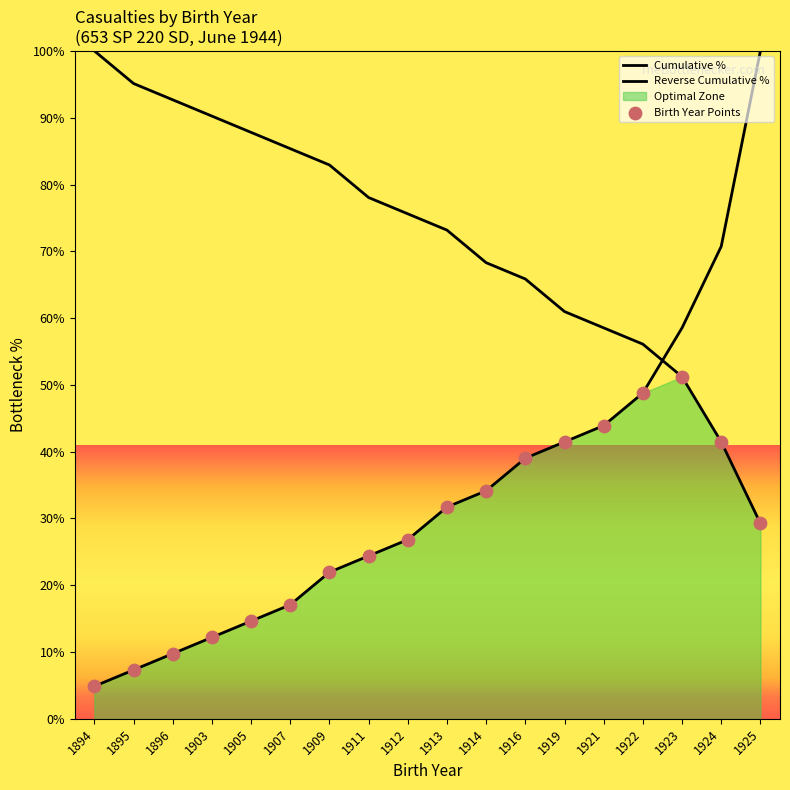

Which series contains the highest Y value?

Cumulative %